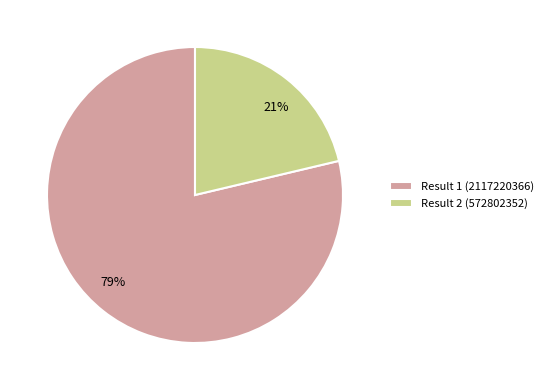

Which category has the smallest portion of the pie?

Result 2 (572802352)